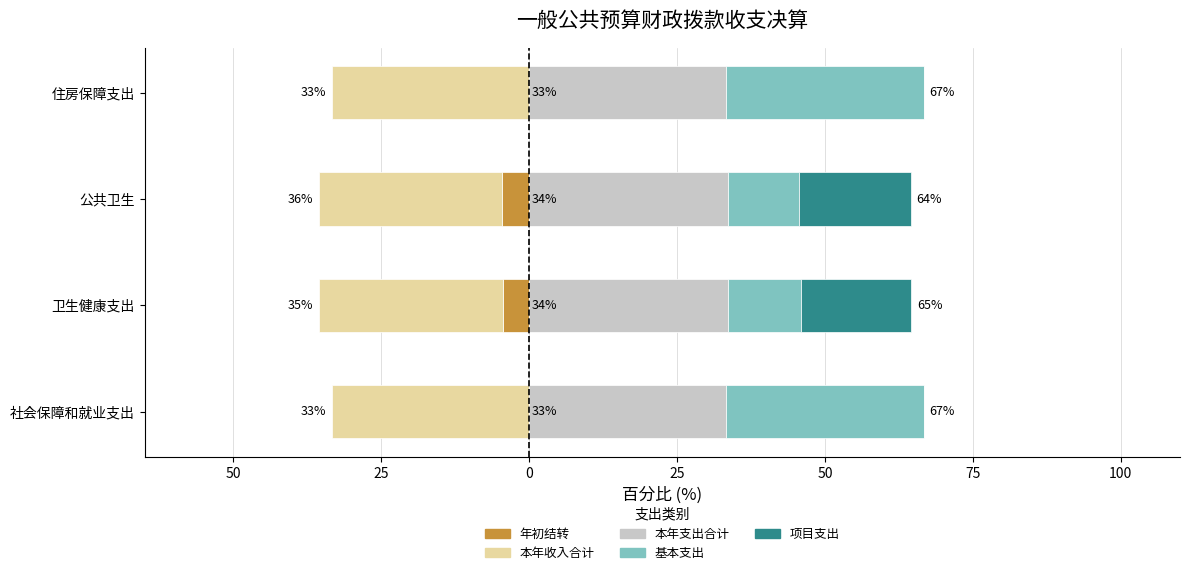

What is the sum of all 本年支出合计 values?

133.7